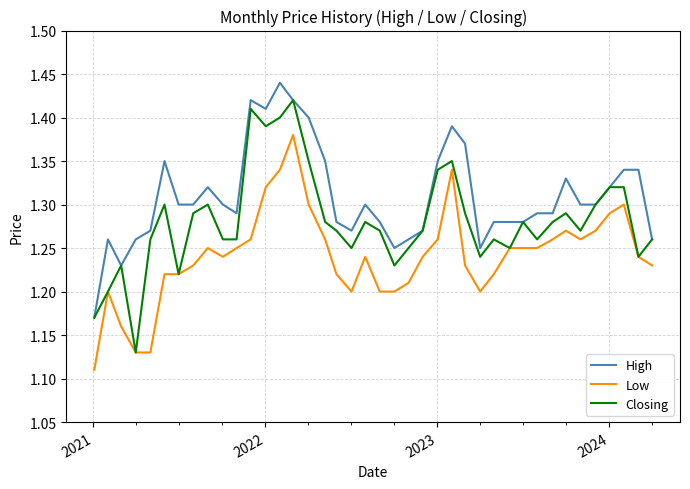

How many Low values are between 1 and 2?

40